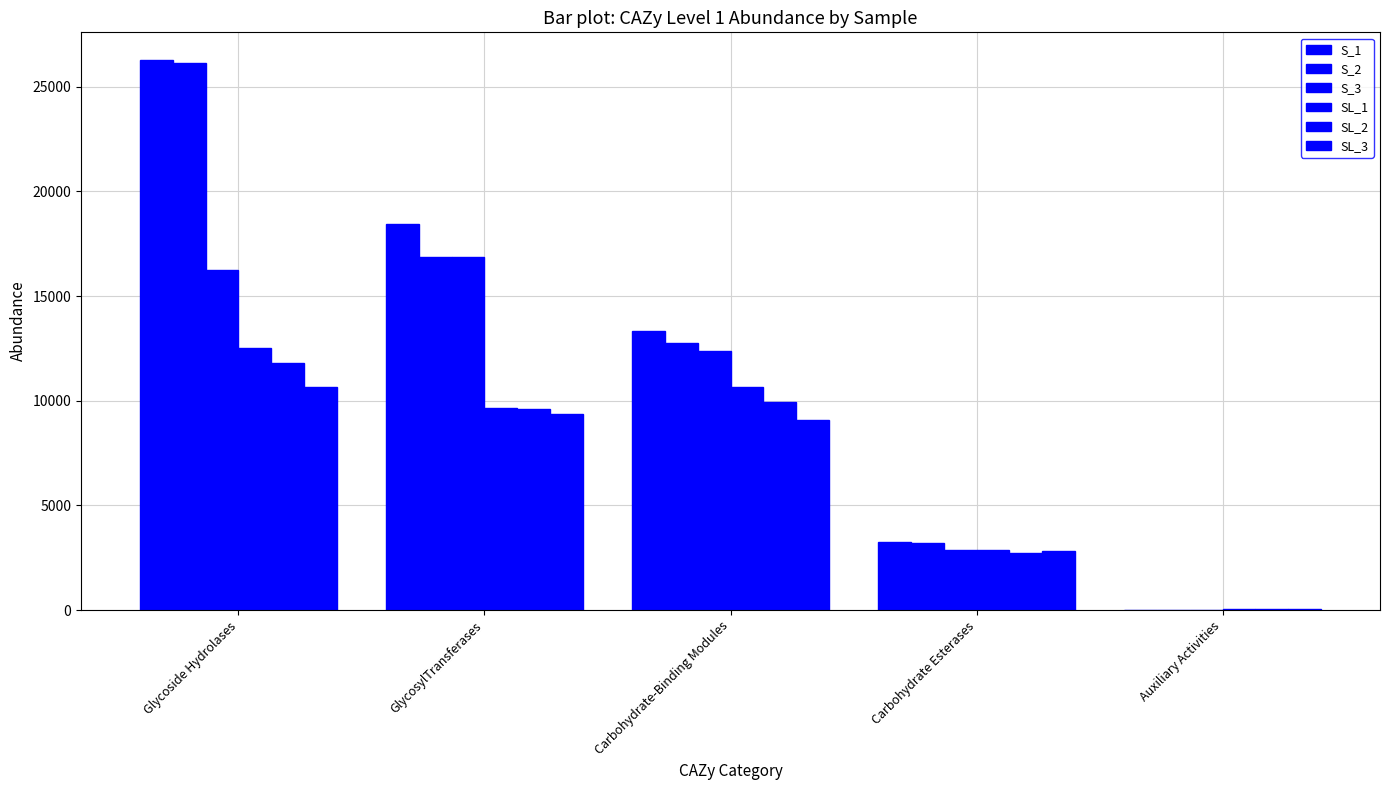

How many values in the S_2 series exceed 12733?

3